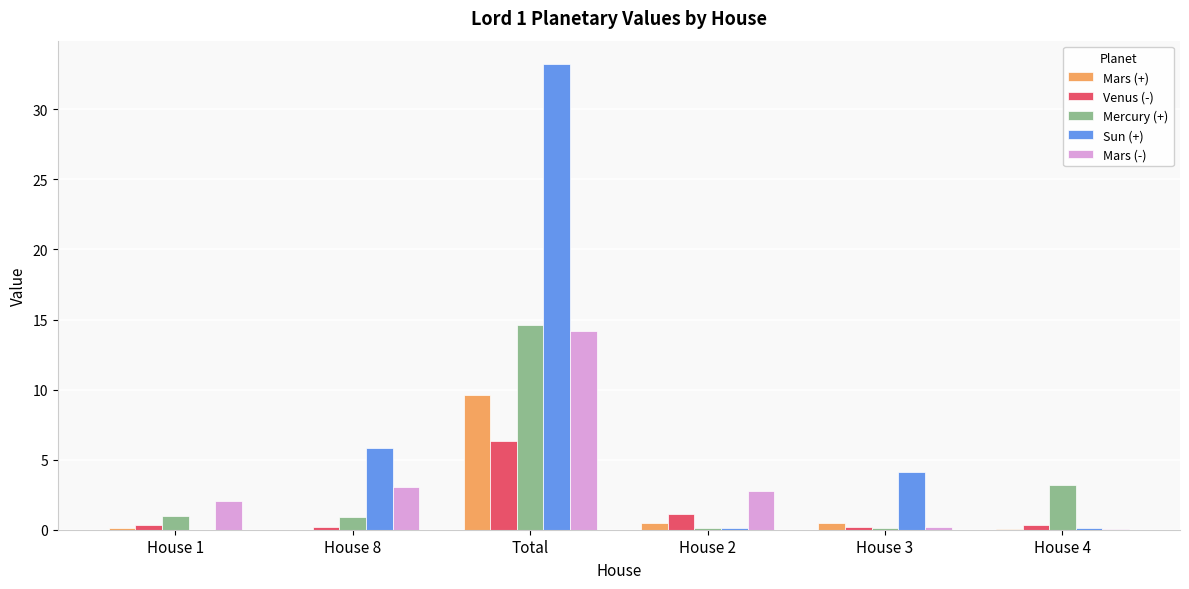

Between Total and House 3, which series saw the biggest shift?

Sun (+)